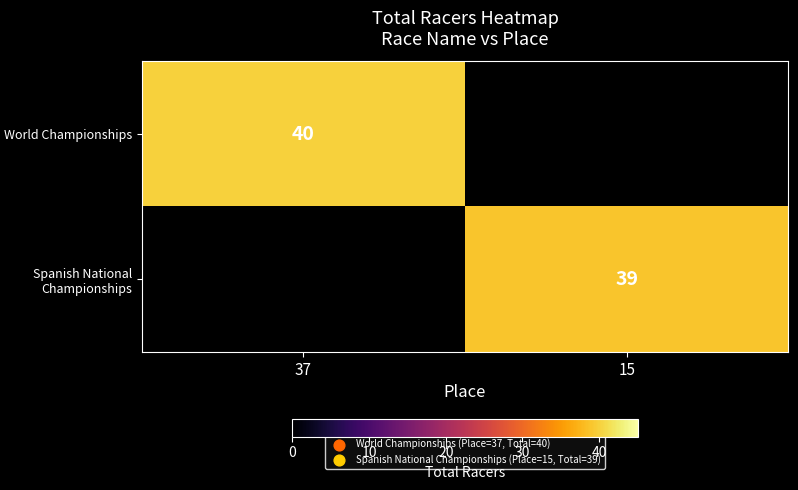

Is it true that Spanish National Championships equals 39 at 15?

True